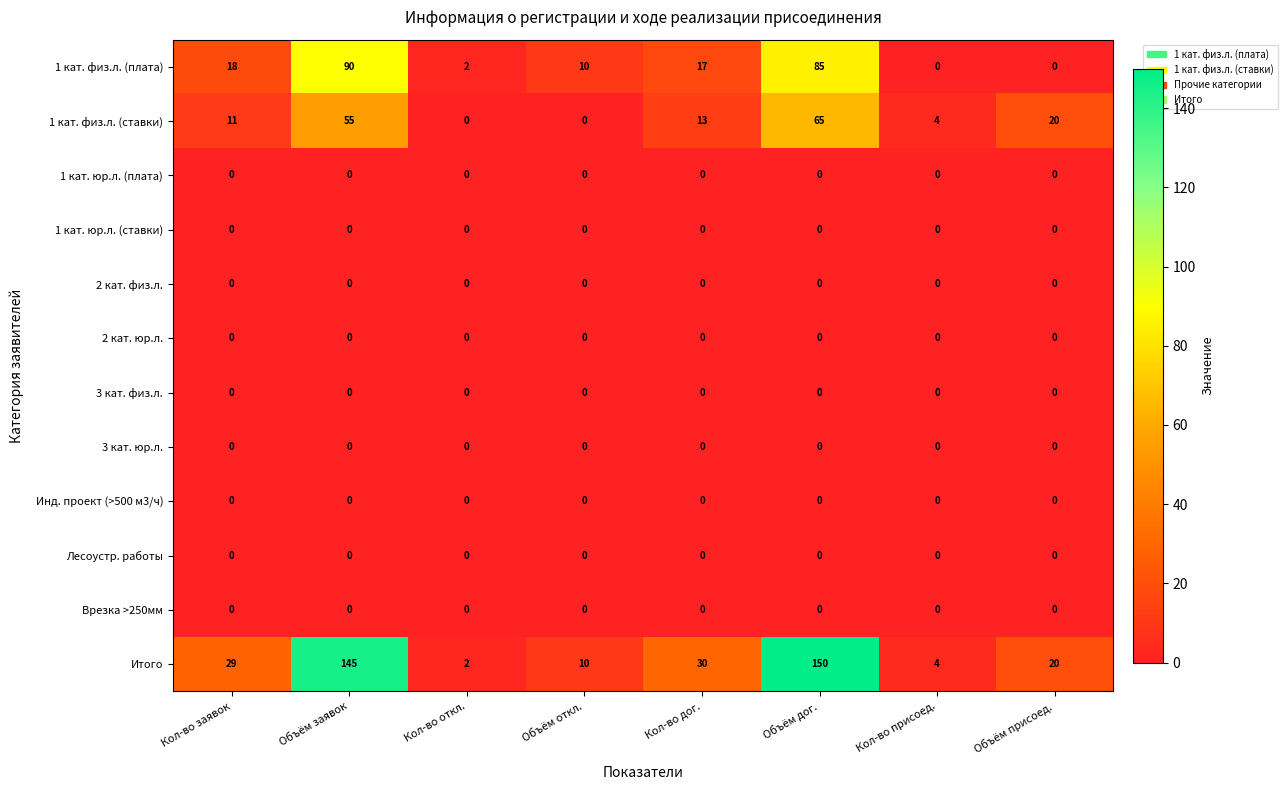

Which series has the largest total across all categories?

Итого